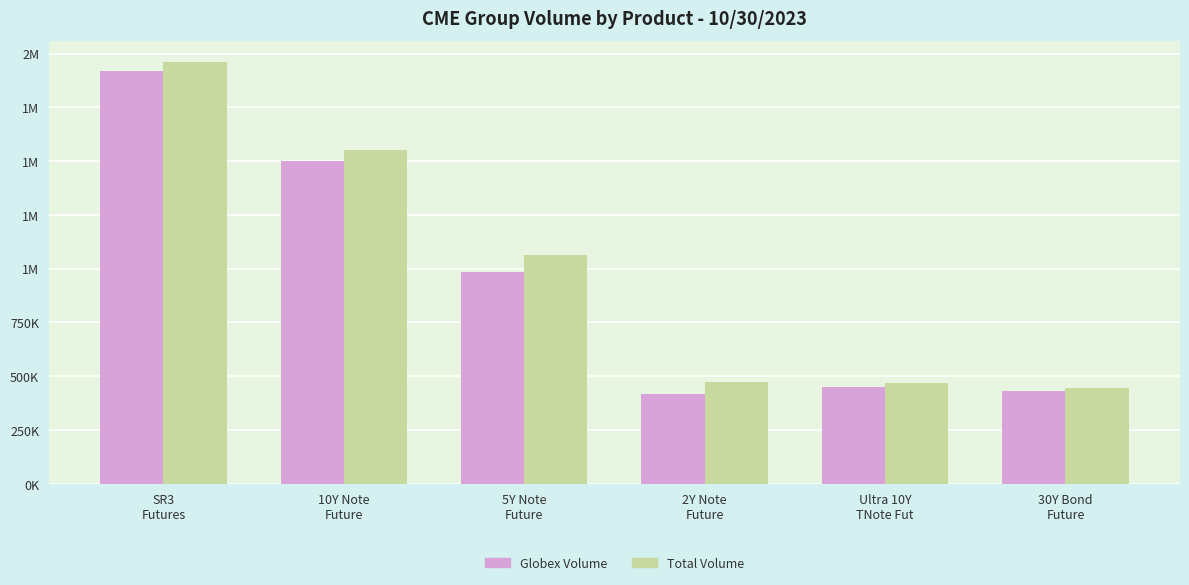

What is the sum of the Total Volume values at SR3
Futures and 30Y Bond
Future?

2404992